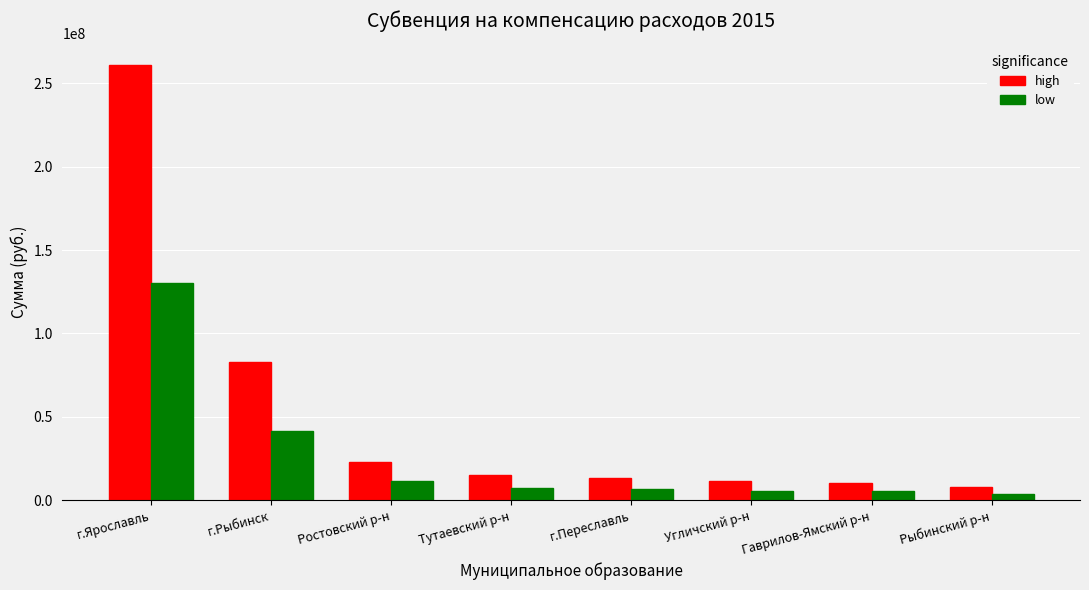

What is the sum of all low values?

212814987